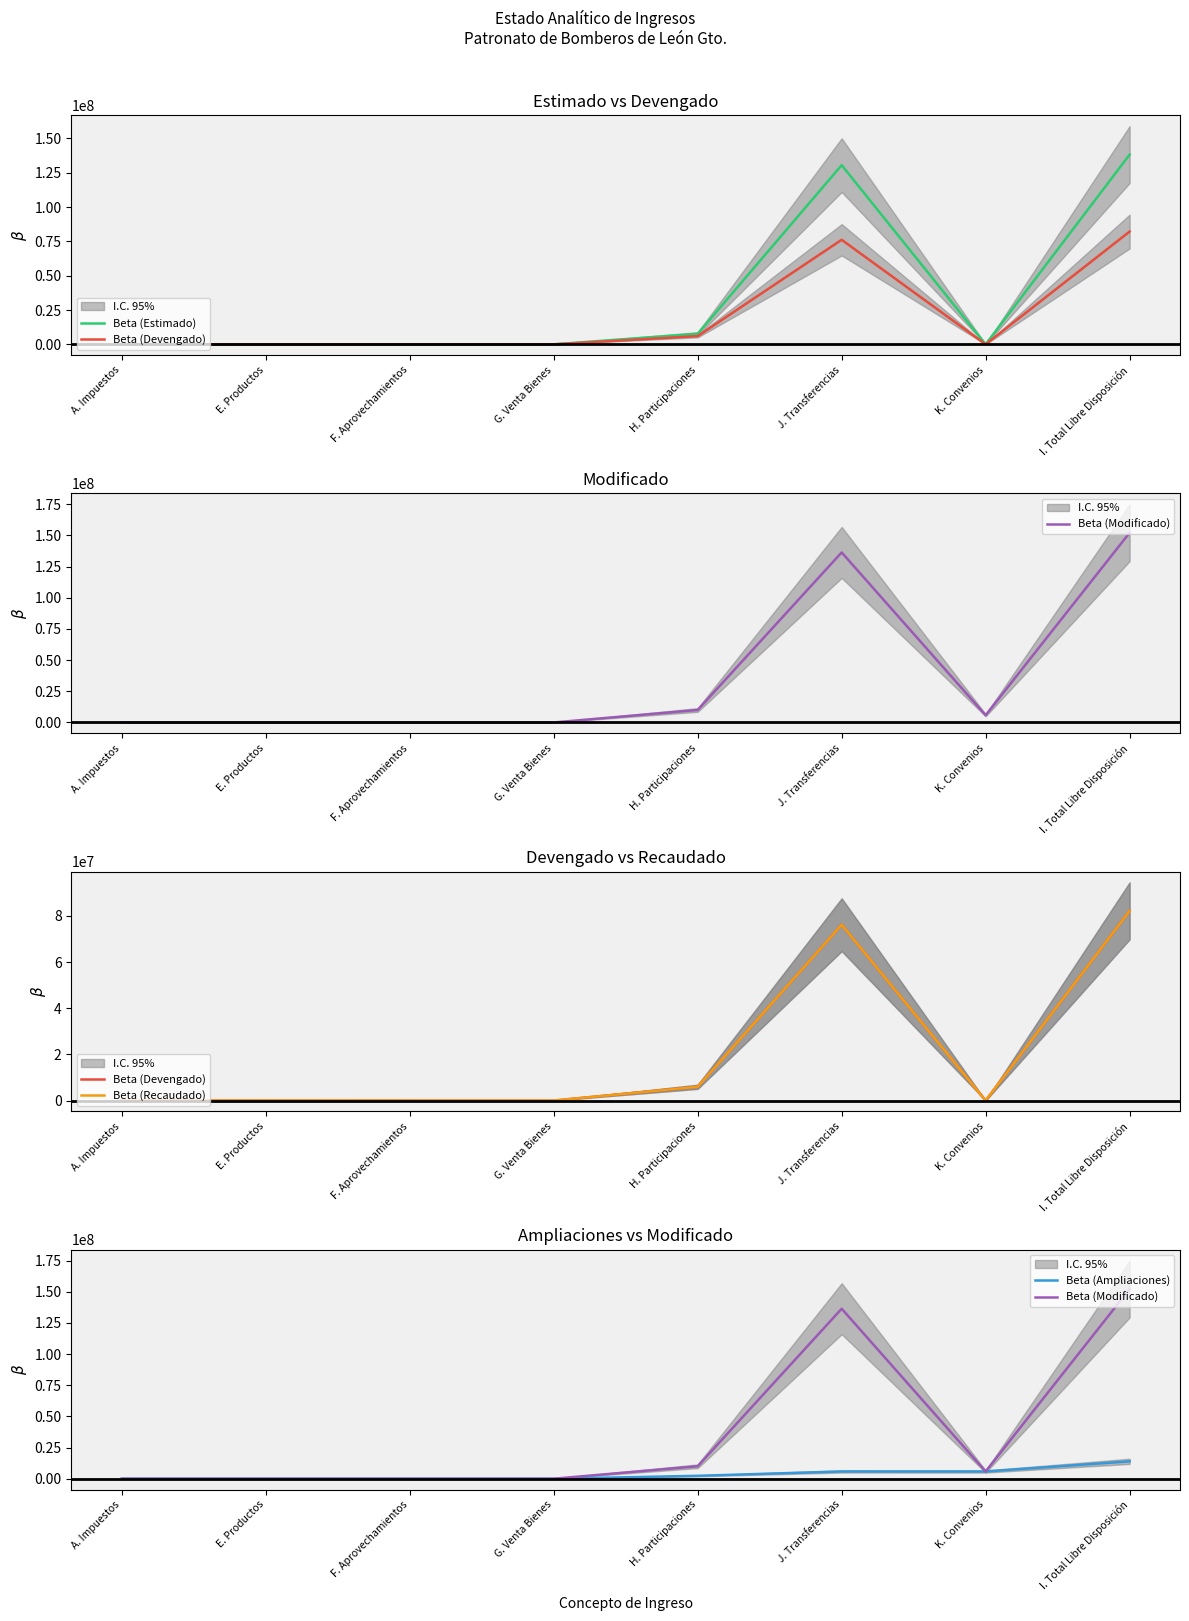

What is the difference between the Beta (Modificado) values at E. Productos and J. Transferencias?

136392317.3